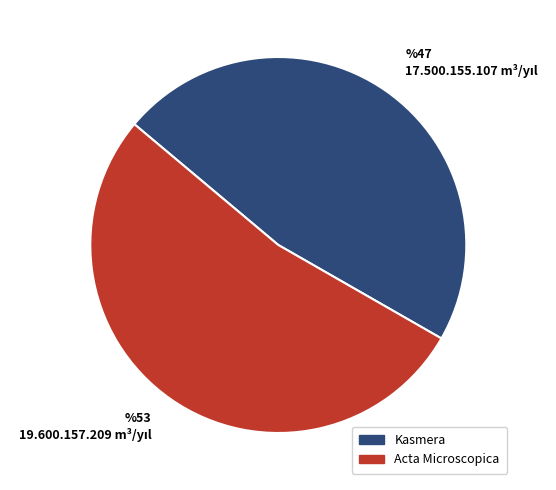

Which slice represents more than half of the pie?

Acta Microscopica